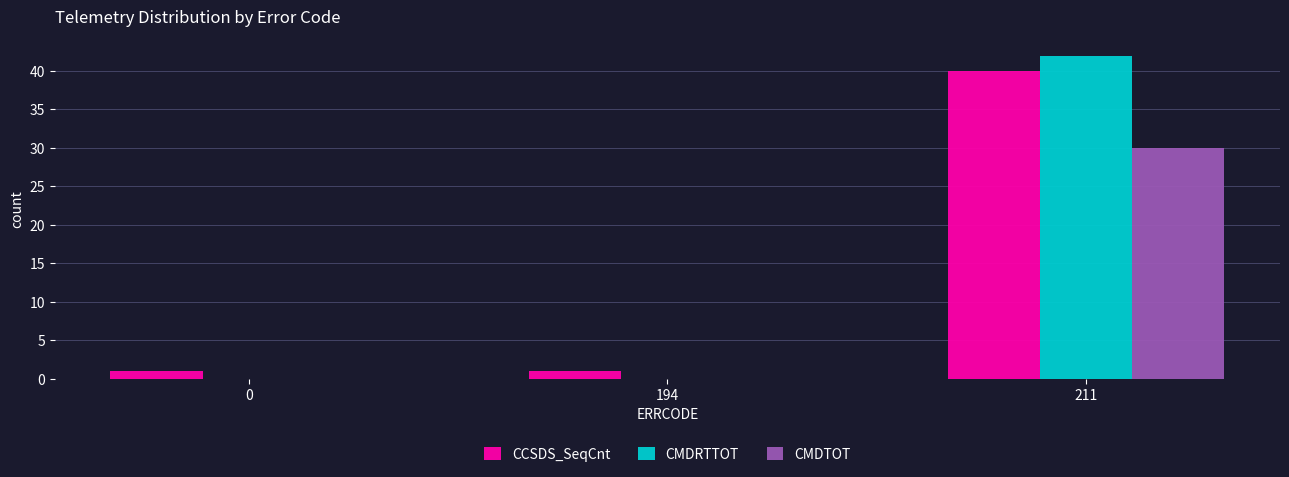

How many CCSDS_SeqCnt values are between 1 and 40?

3